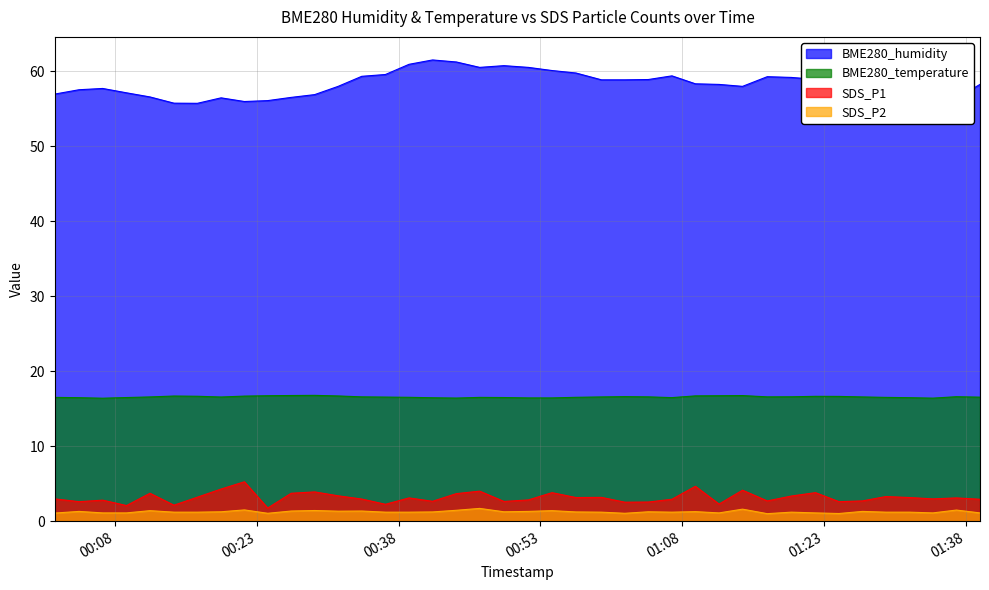

True or false: SDS_P2 has a value of 1.1 at 2022/09/02 00:24:09.

True